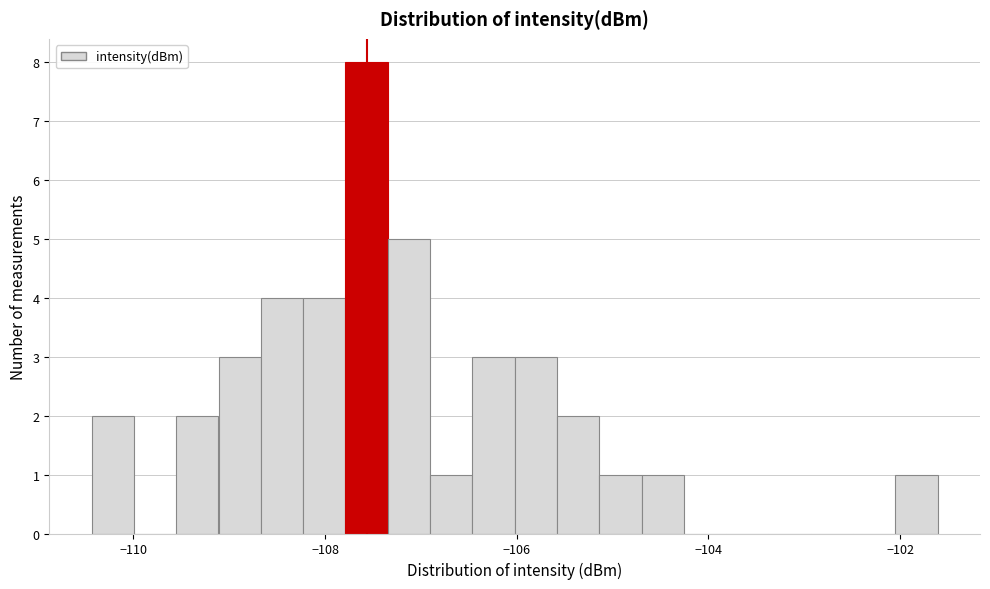

Around what value on the x-axis is the tallest bar? Give the approximate position of its centre, as read against the axis.

-107.6